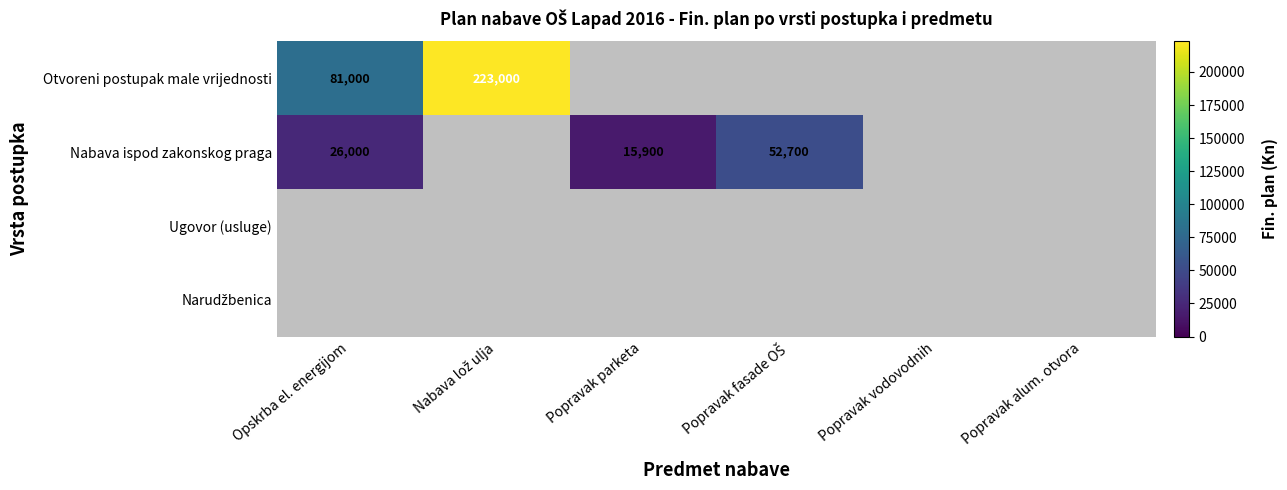

Which category has the highest value across all series?

Nabava lož ulja